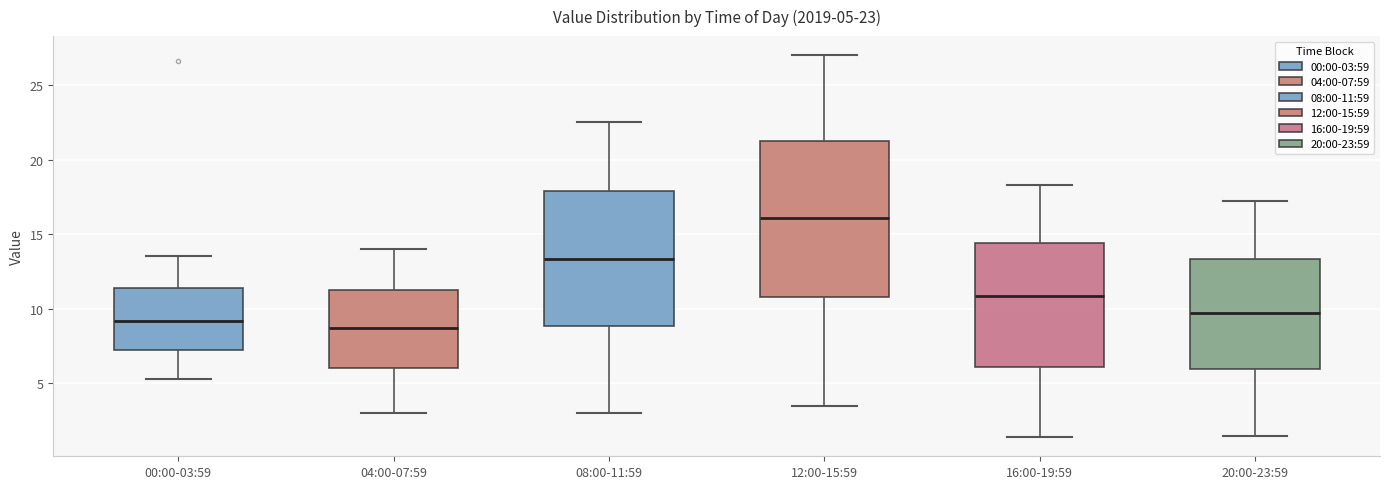

Which box's median line is the highest?

12:00-15:59